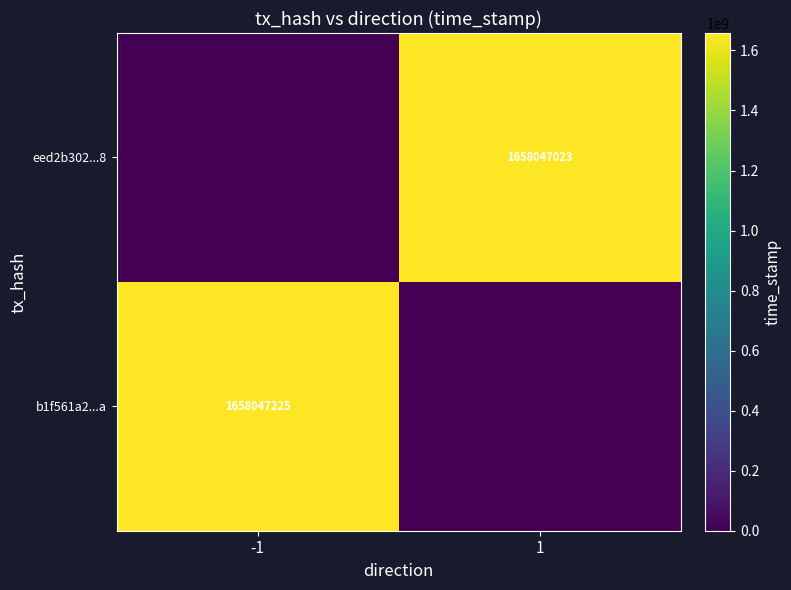

True or false: b1f561a2...a has a value of 1658047225 at -1.

True